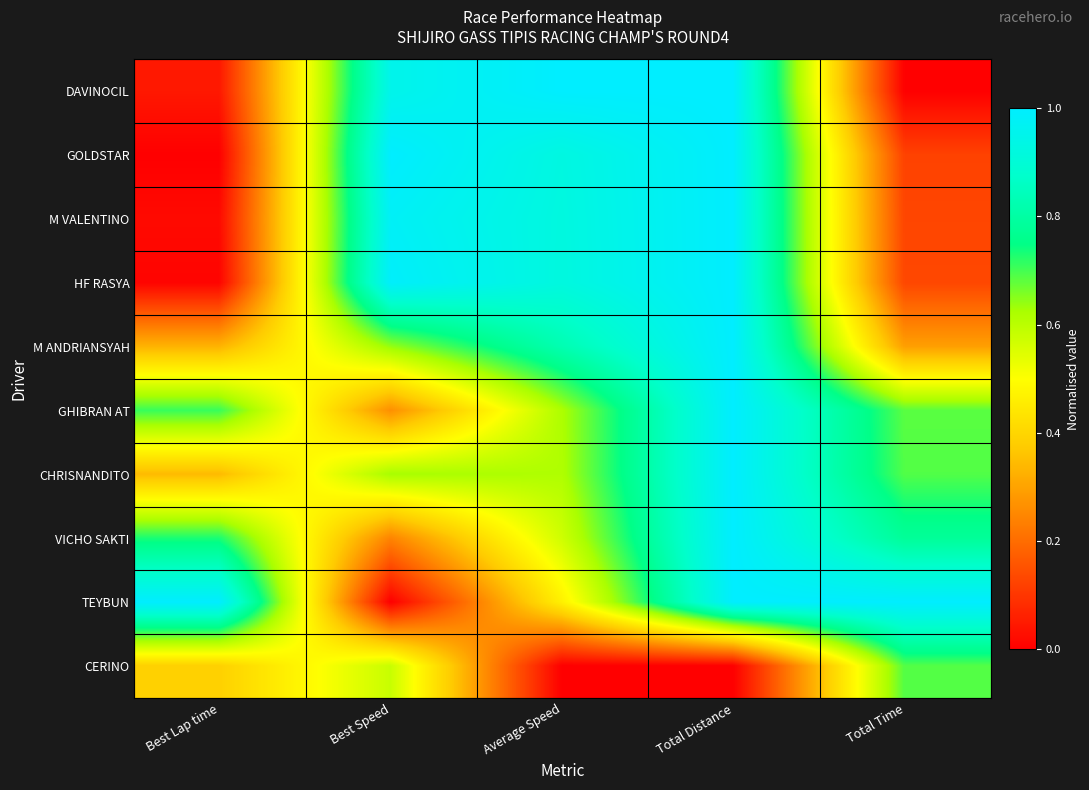

What is the total value across all series at Total Time?

4.5